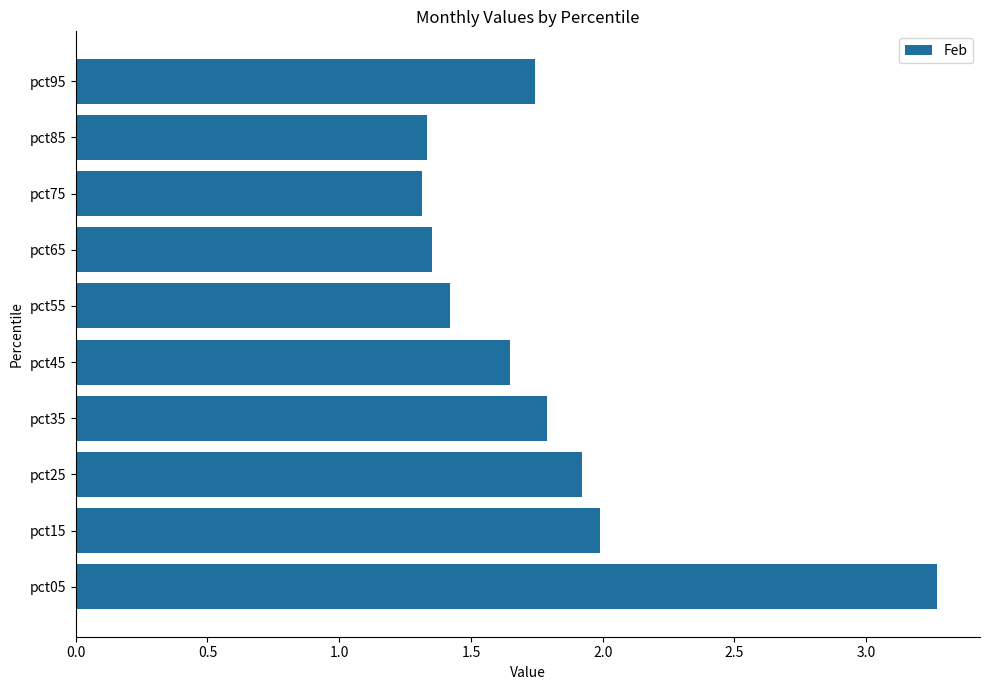

What is the average value?

1.8